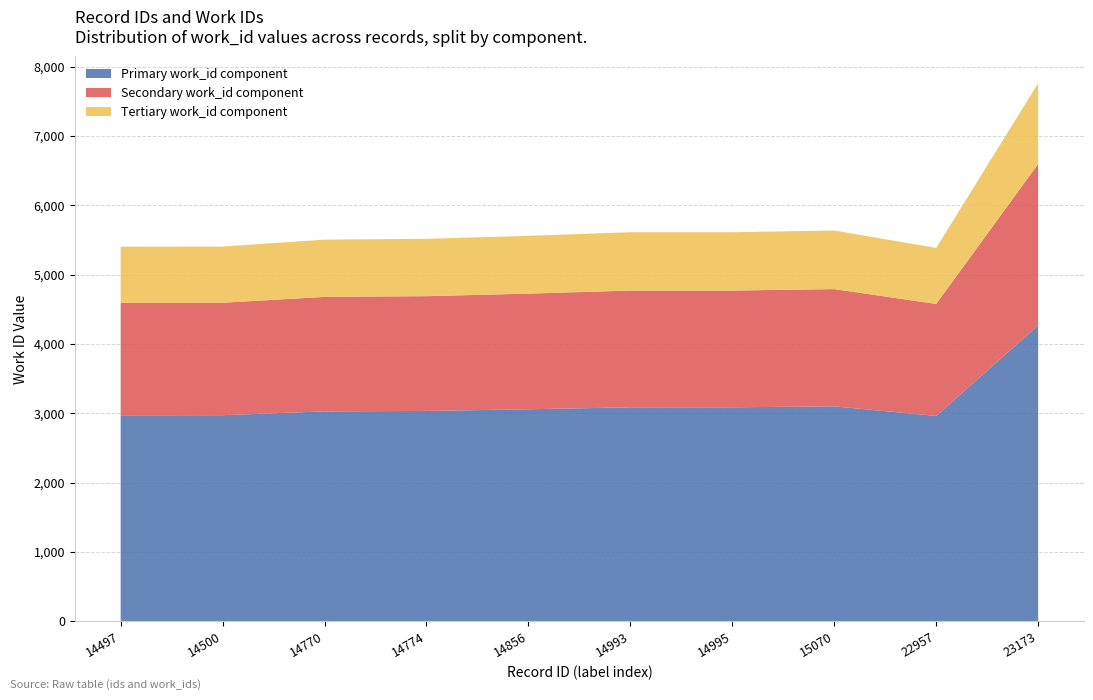

Reading left to right, list all the values displayed in this chart.

work_id: 5403	5405	5505	5517	5560	5612	5612	5637	5385	7760
id: 14497	14500	14770	14774	14856	14993	14995	15070	22957	23173